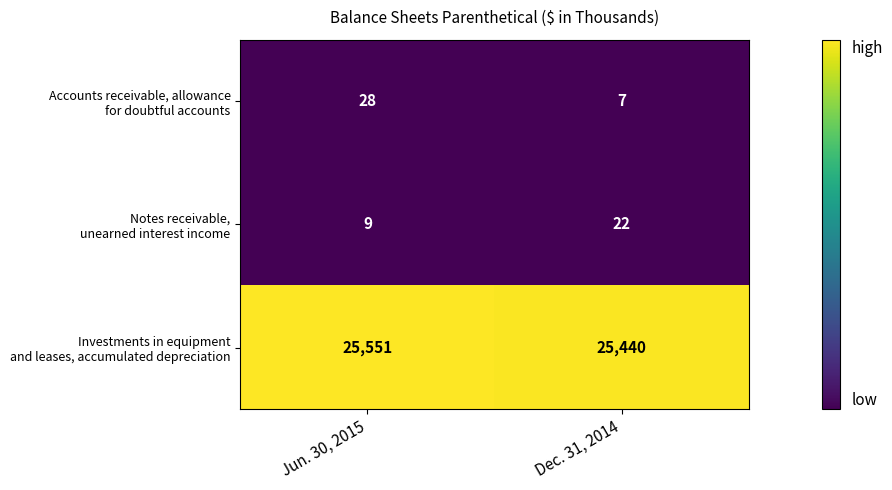

At which category does the chart reach its peak across all series?

Jun. 30, 2015